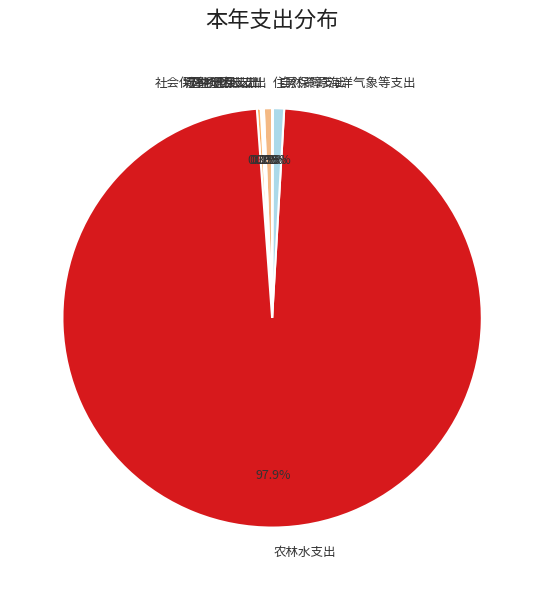

Which slice is the largest?

农林水支出